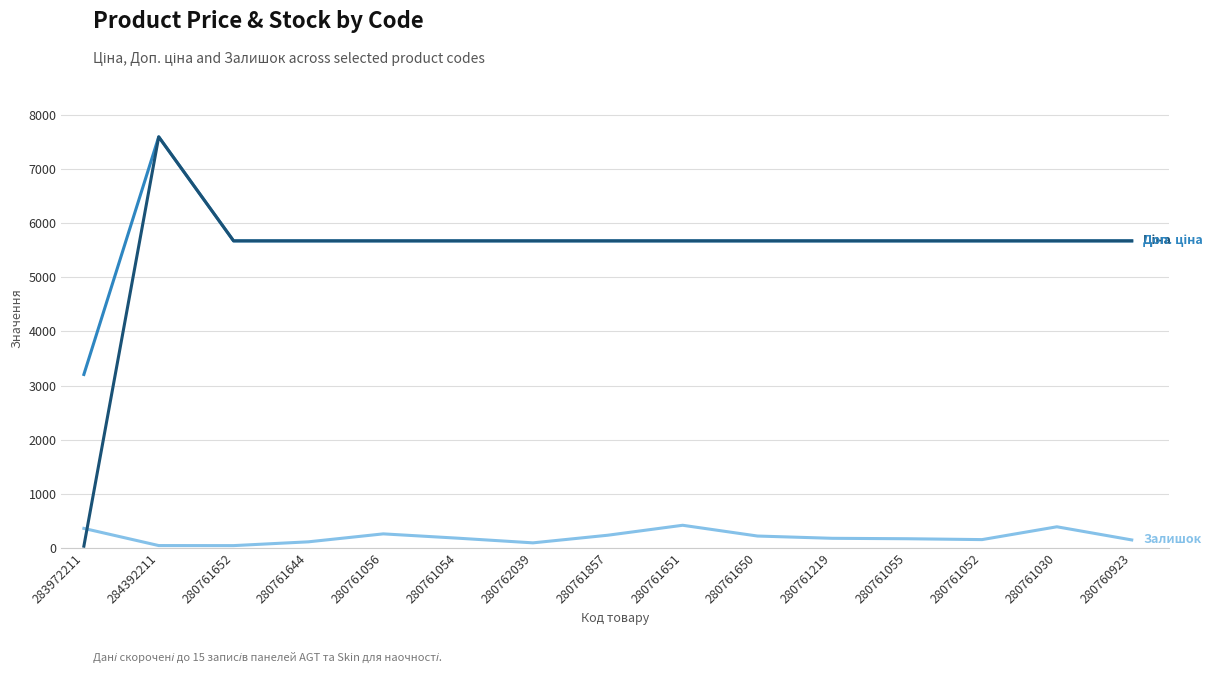

At which category is the sum across all series the highest?

284392211